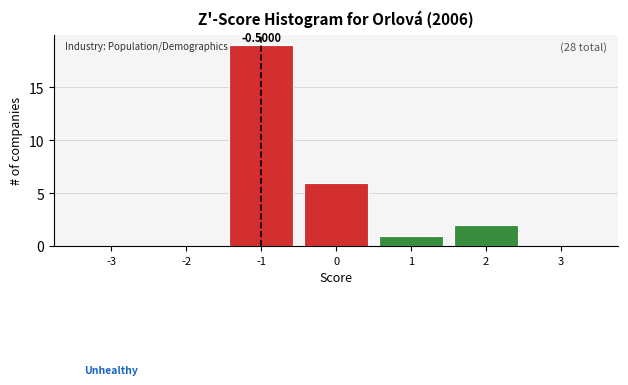

What is the sum of all values?

28